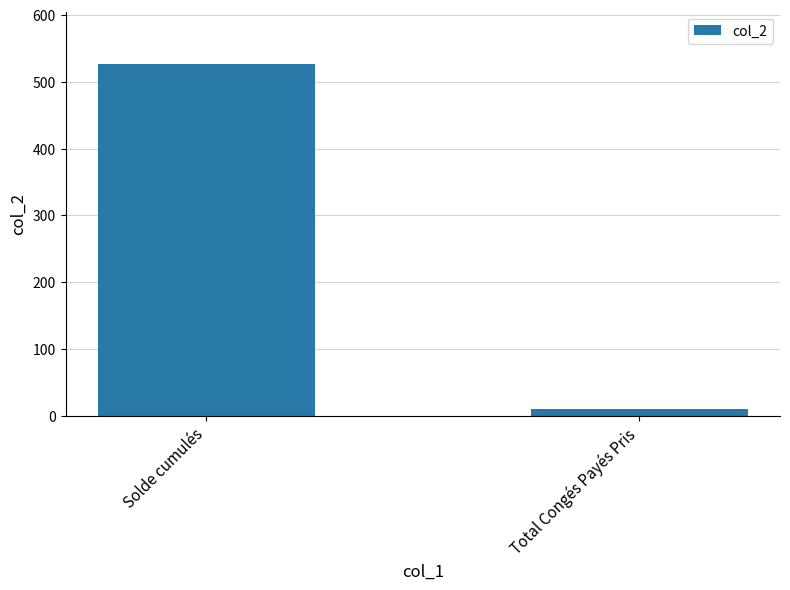

Which category has the highest value across all series?

Solde cumulés